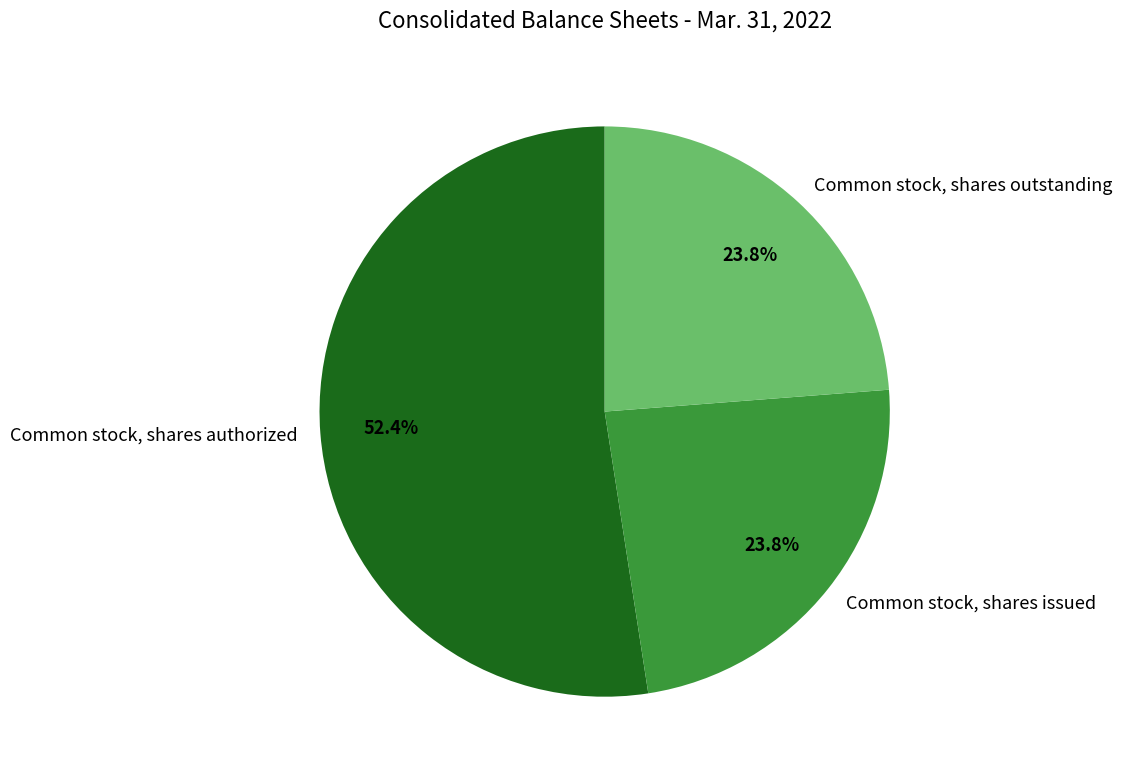

To the nearest percent, what is the difference between the largest and smallest slice percentages?

29%